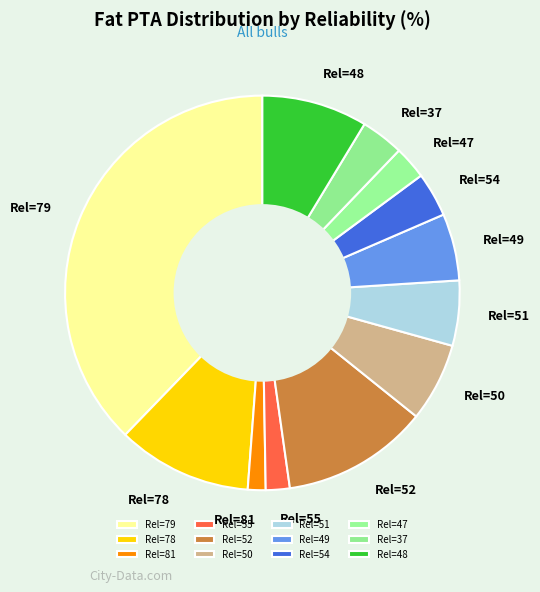

What is the ratio of the value at Rel=37 to the value at Rel=51?

0.7